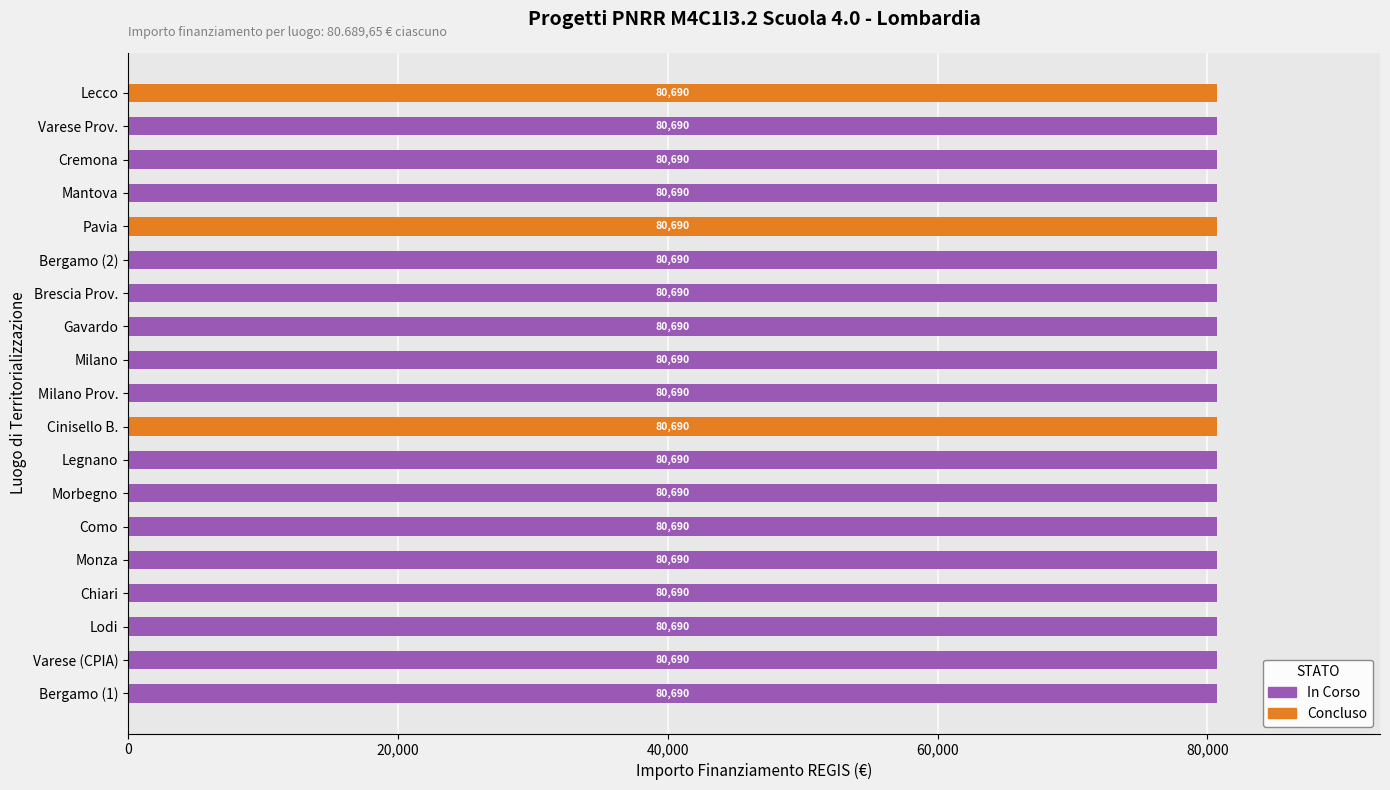

True or false: In Corso has a value of 80689.6 at Morbegno.

True